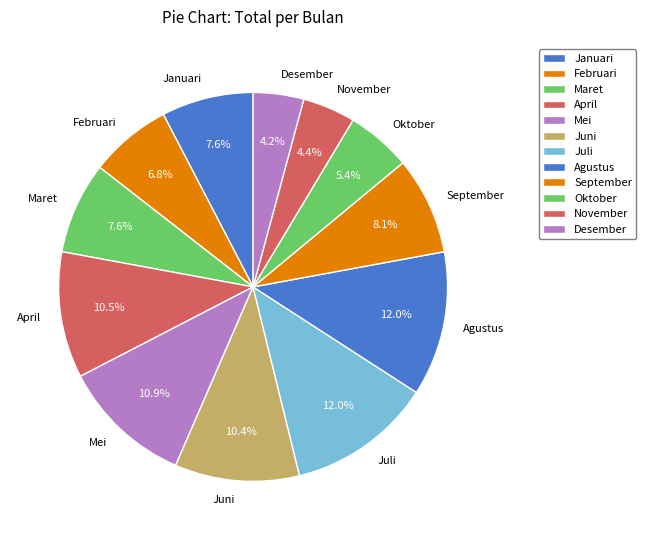

Count the number of slices in the pie.

12